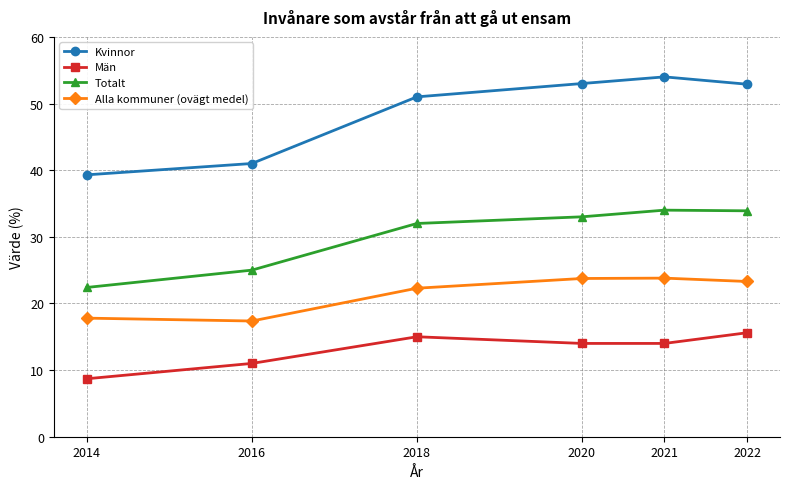

List the series in order of their overall mean, highest first.

Kvinnor, Totalt, Alla kommuner (ovägt medel), Män